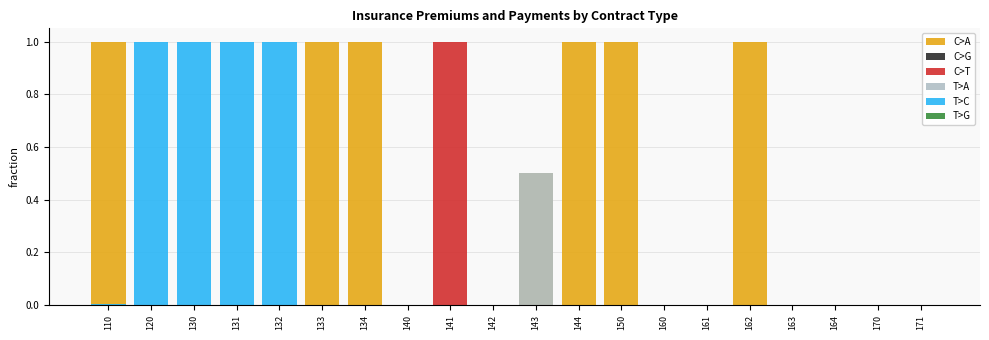

What is the difference between the maximum and minimum values in the T>C series?

1.0